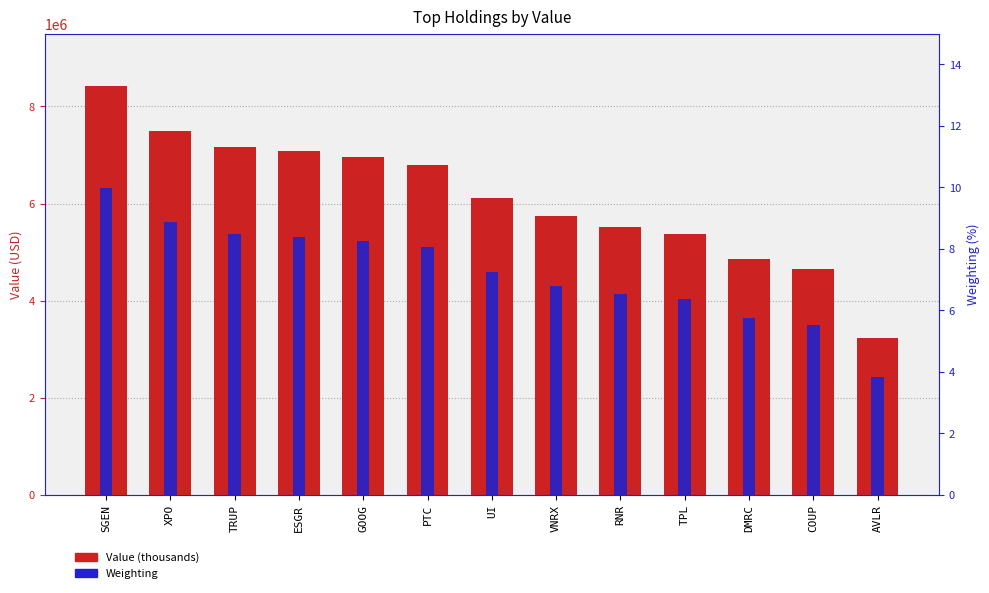

What is the minimum value shown in the chart?

3.8